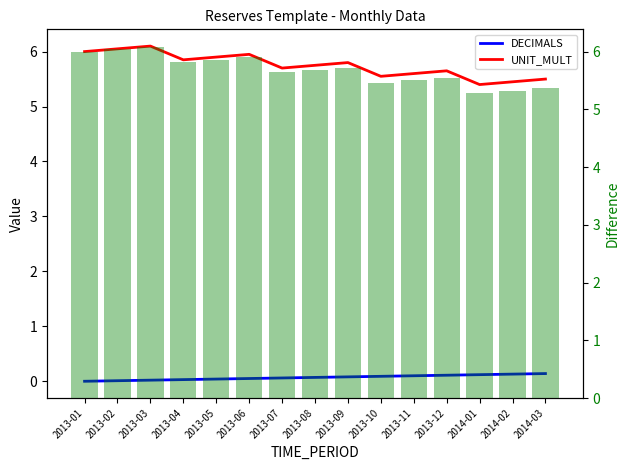

What is the total value across all series at 2013-12?

11.3